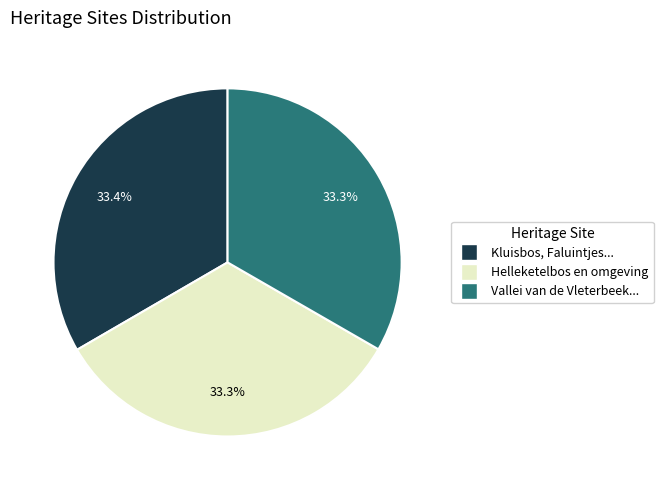

Does any single category account for the majority?

No